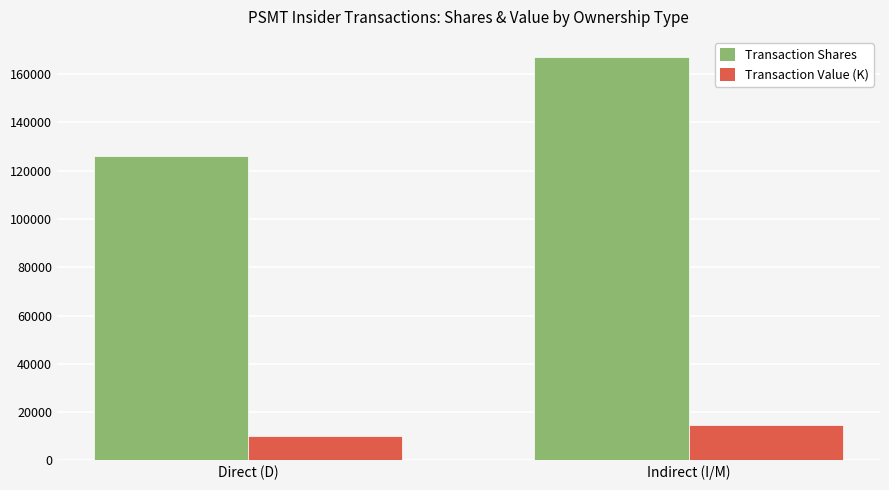

At which label does Transaction Shares reach its peak?

Indirect (I/M)